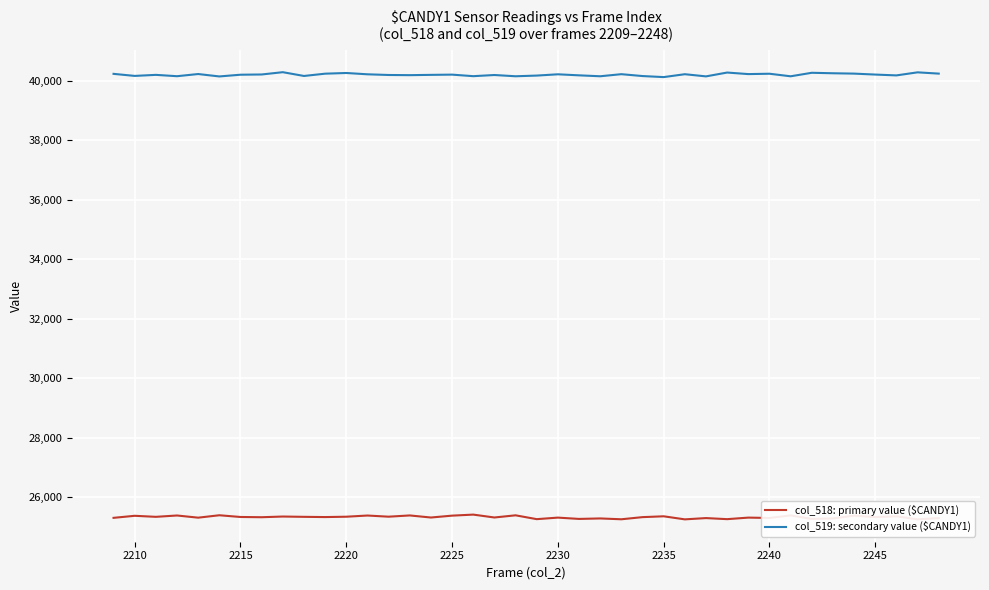

Rank the series by their maximum value, from lowest to highest.

col_518: primary value ($CANDY1), col_519: secondary value ($CANDY1)